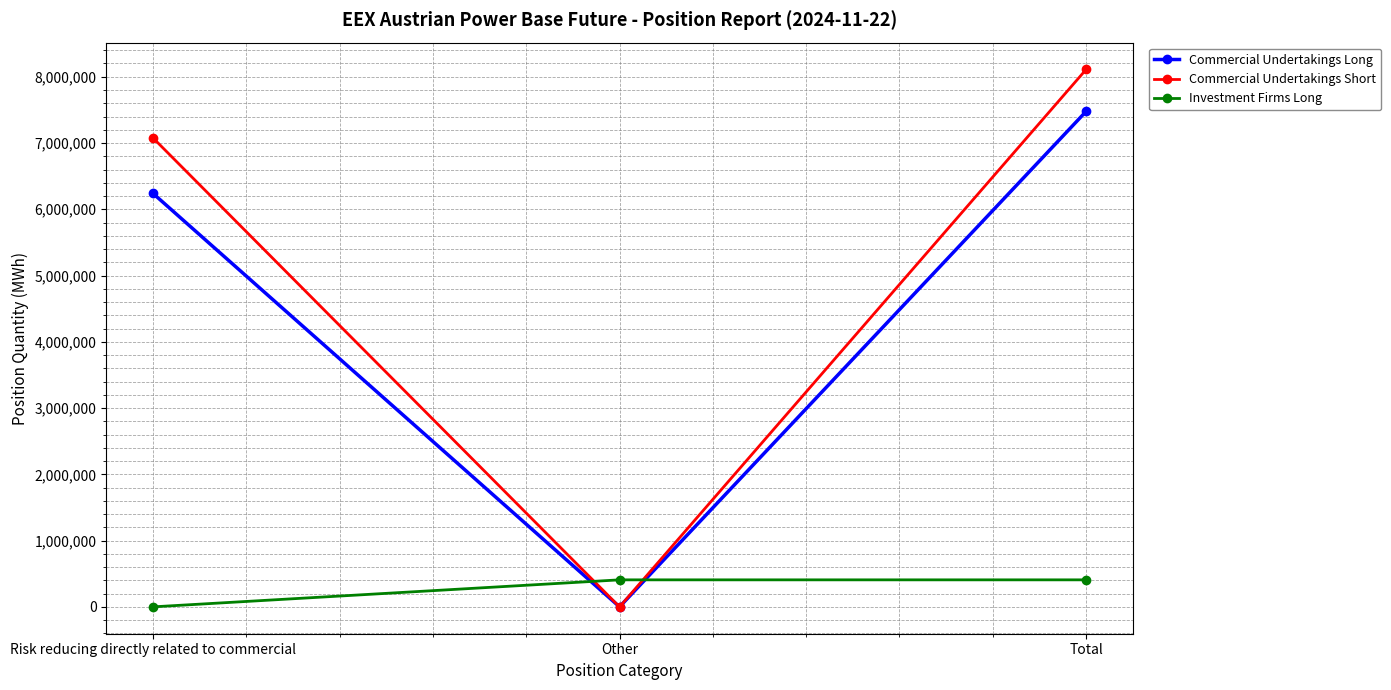

At Total, list the series in order from largest to smallest.

Commercial Undertakings Short, Commercial Undertakings Long, Investment Firms Long